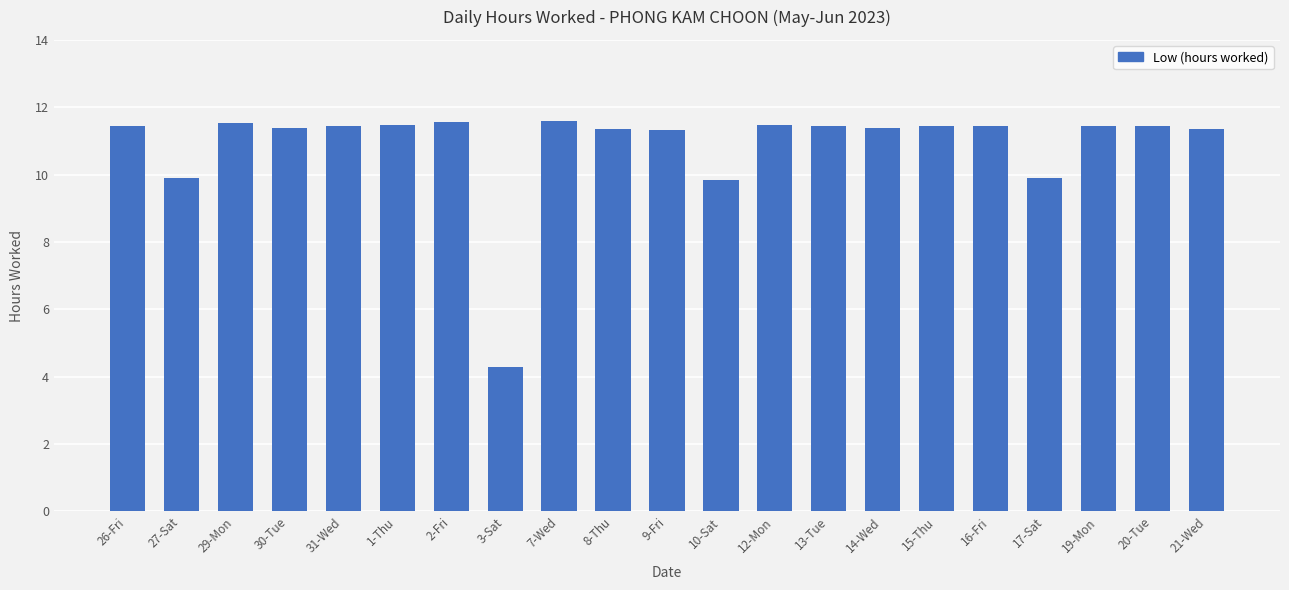

Read the value at 3-Sat.

4.3